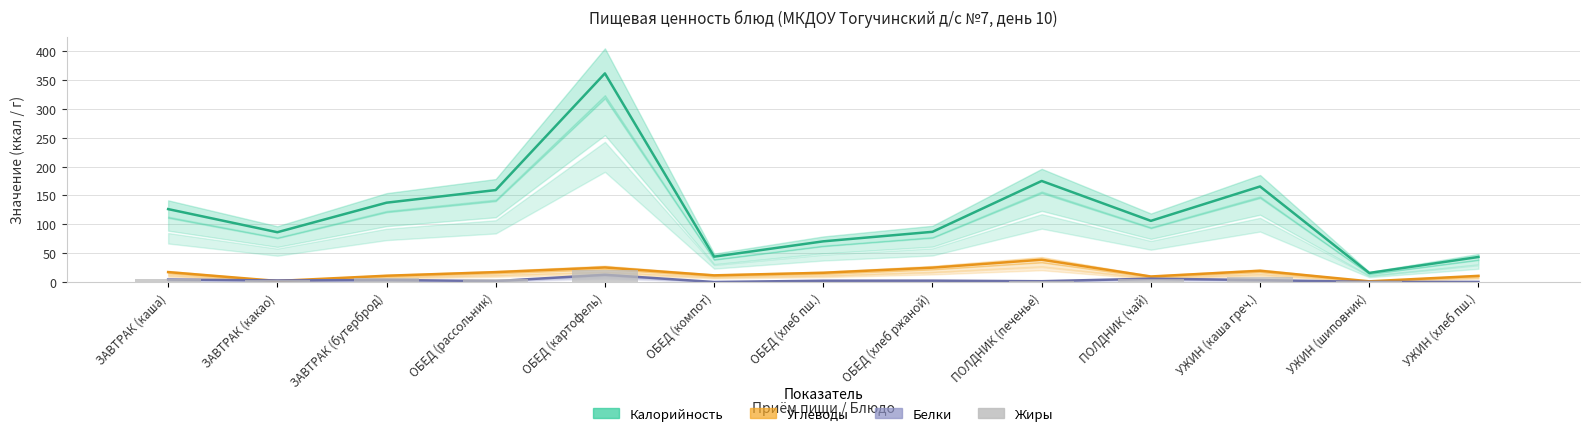

What value does the Калорийность series have at ОБЕД (хлеб пш.)?

70.5